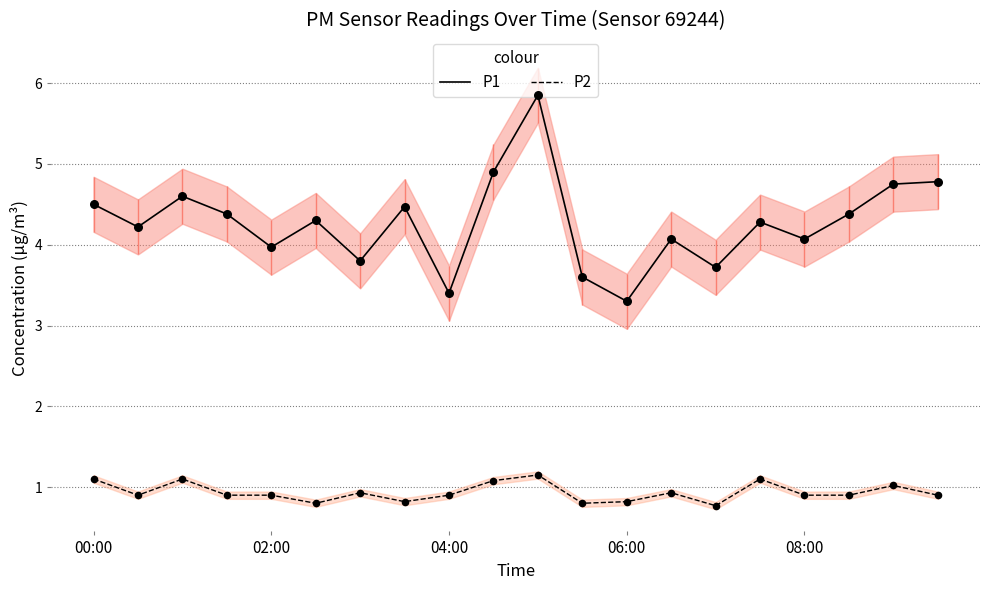

What is the total value across all series at 7?

5.3